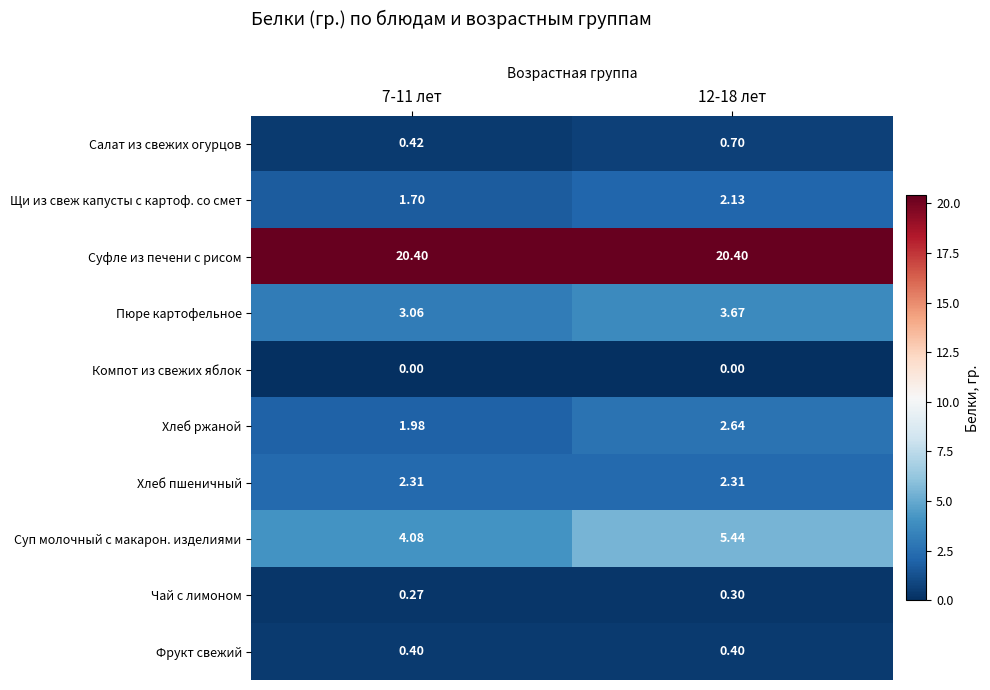

Rank the series by their maximum value, from lowest to highest.

Компот из свежих яблок, Чай с лимоном, Фрукт свежий, Салат из свежих огурцов, Щи из свеж капусты с картоф. со смет, Хлеб пшеничный, Хлеб ржаной, Пюре картофельное, Суп молочный с макарон. изделиями, Суфле из печени с рисом